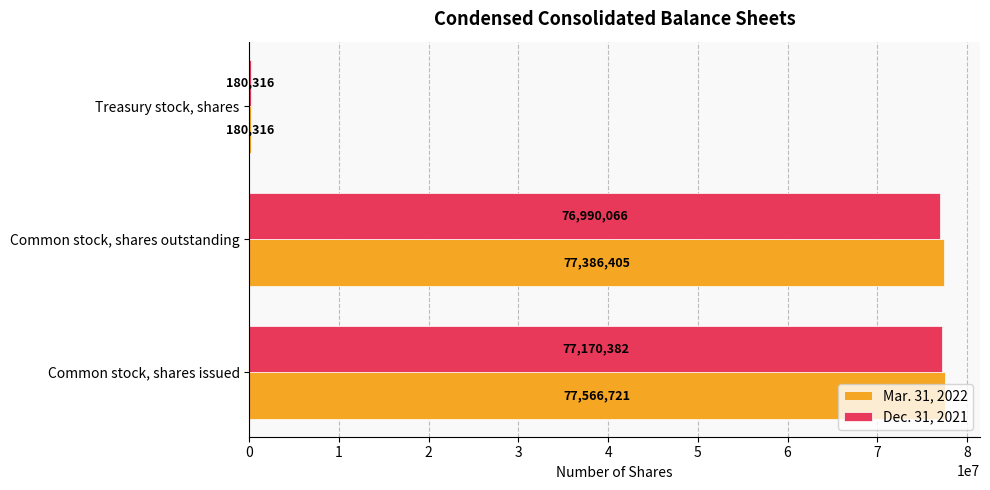

At which category is the sum across all series the highest?

Common stock, shares issued